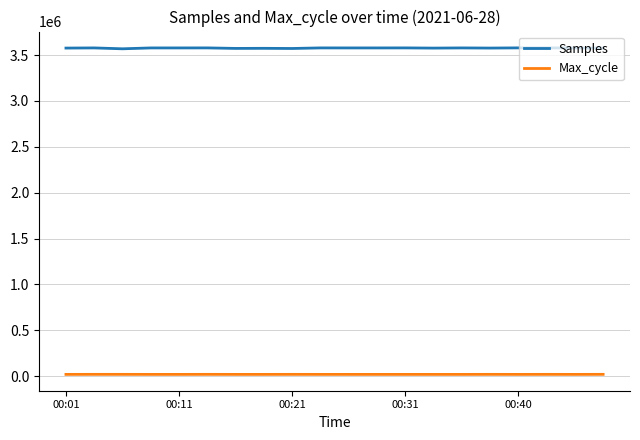

List the series in order of their peak value, highest first.

Samples, Max_cycle